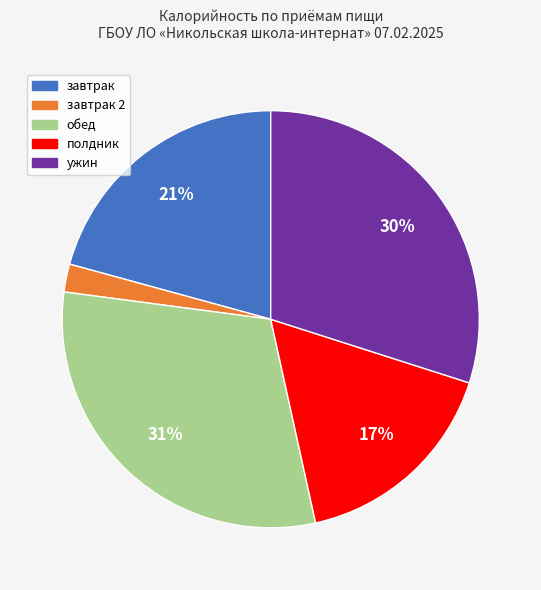

Does any single category account for the majority?

No